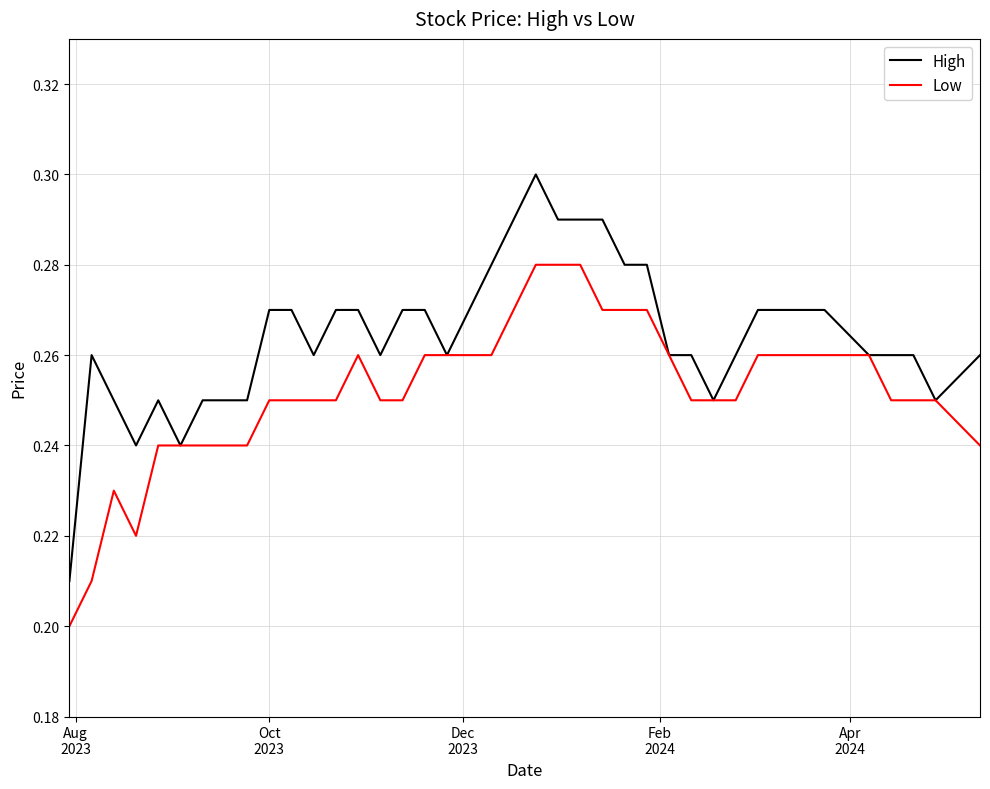

Which series has the largest total across all categories?

High